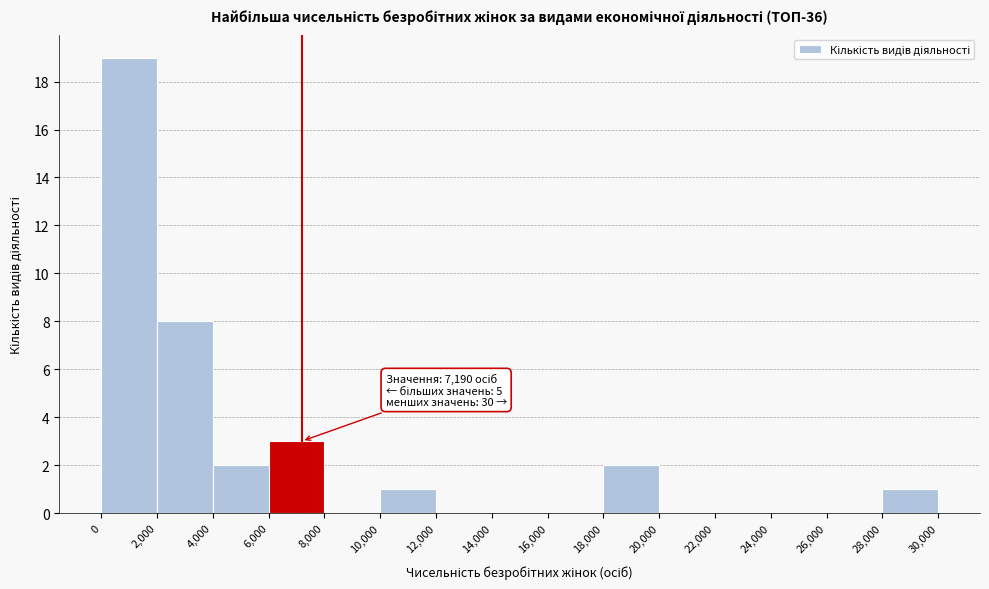

Which range on the x-axis has the tallest bar?

0 to 2,000